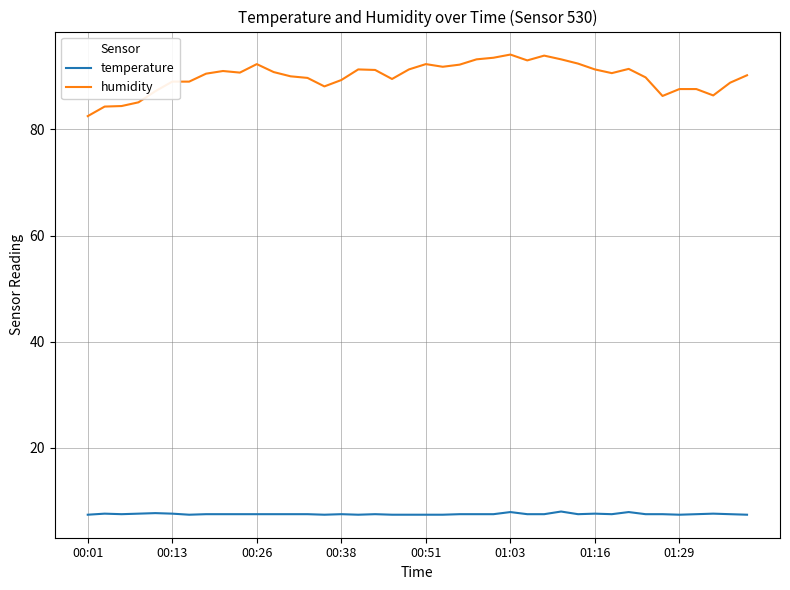

What is the difference between the second highest and minimum values in the temperature series?

0.5